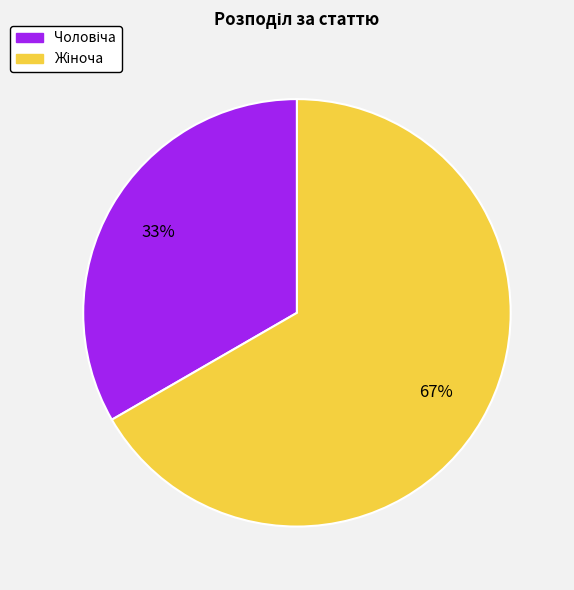

Is there any slice that represents more than half of the pie?

Yes